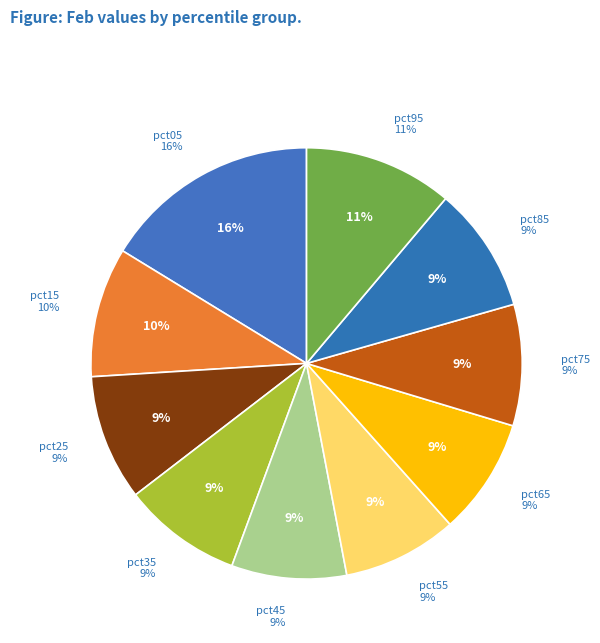

To the nearest percent, what portion does pct55 represent?

9%